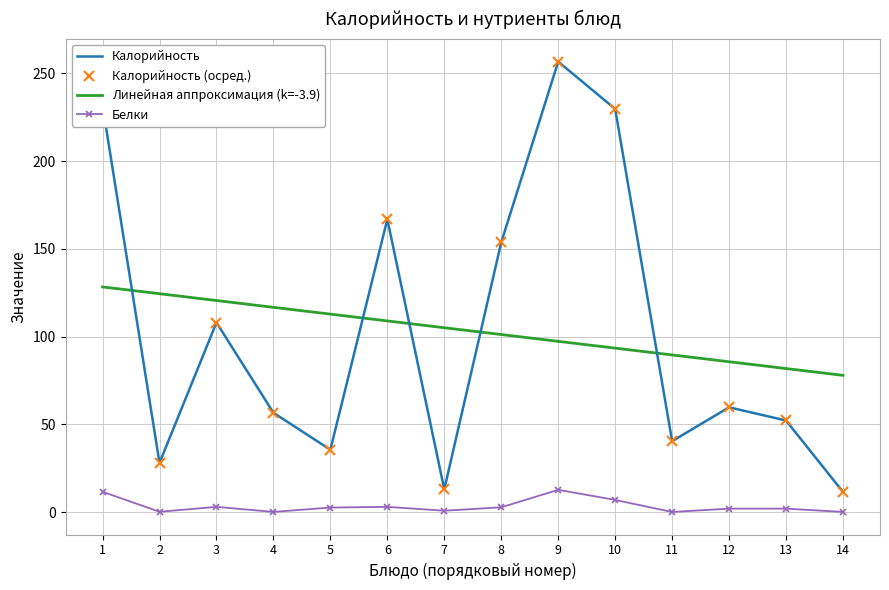

How many interior local peaks does the Белки series have?

3